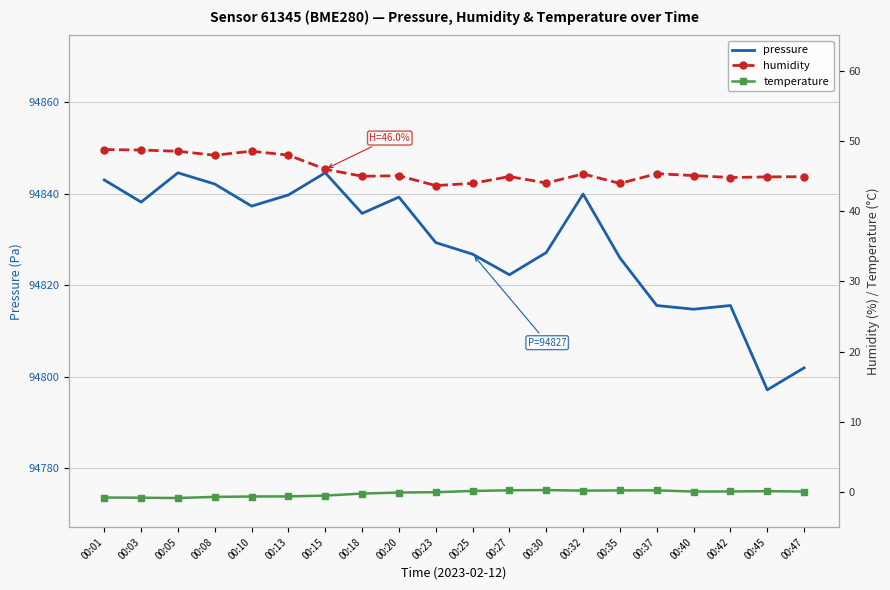

True or false: humidity and temperature cross at least once.

False